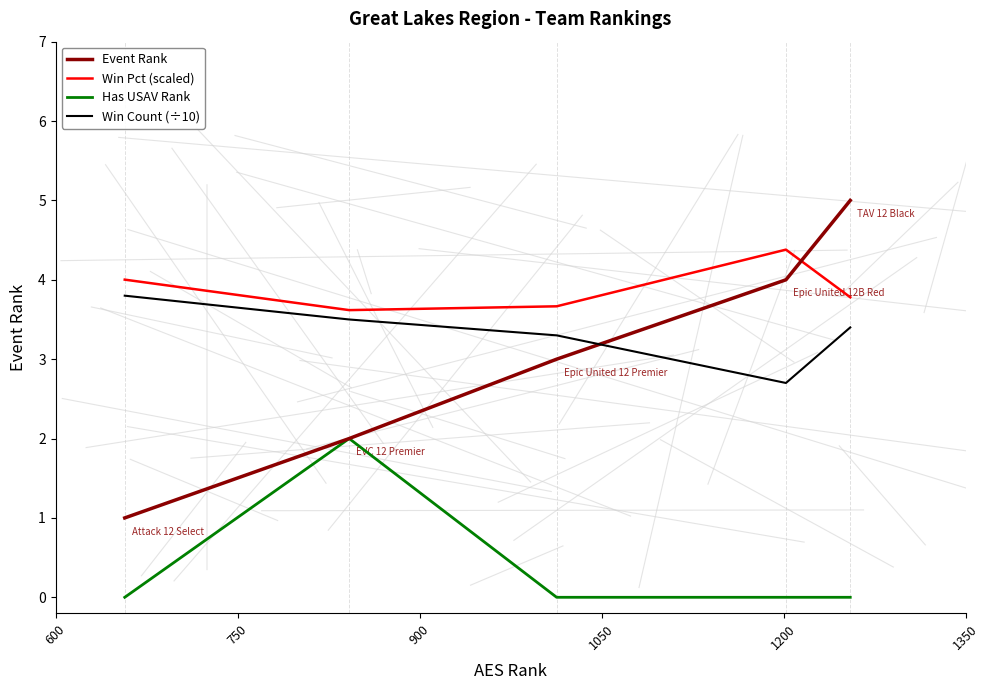

What is the greatest value displayed?

5.0